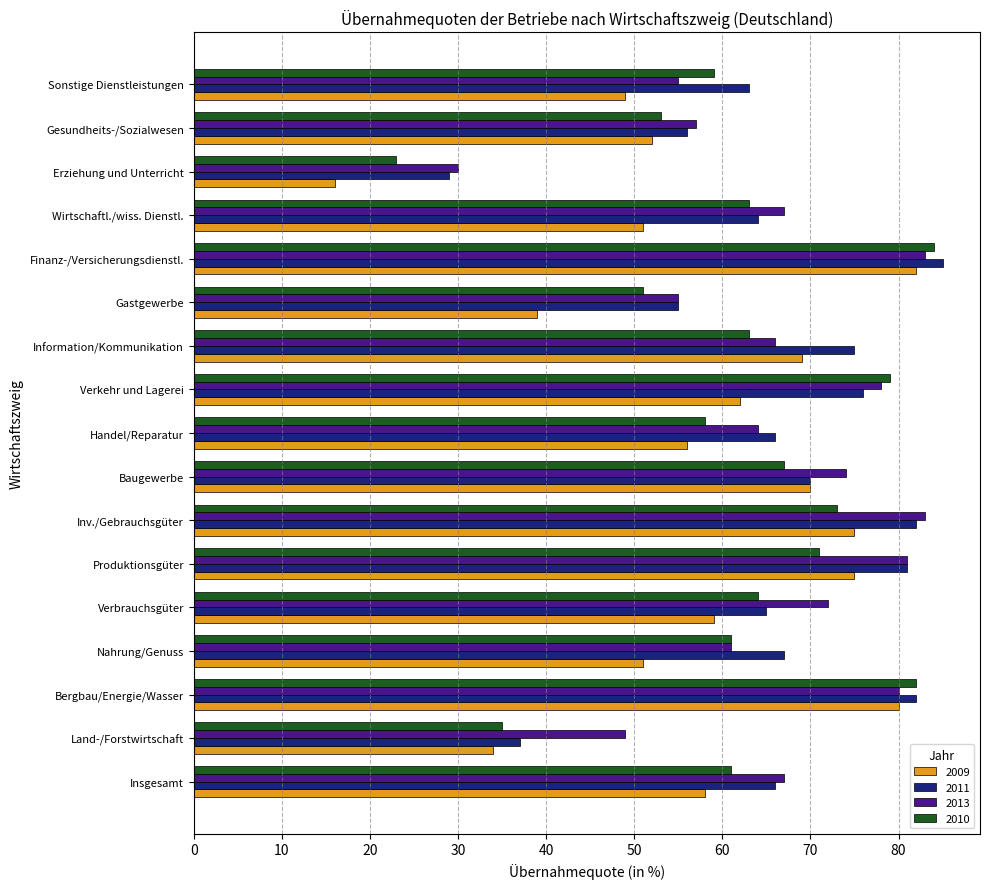

Between Land-/Forstwirtschaft and Gesundheits-/Sozialwesen, which series saw the biggest shift?

2011